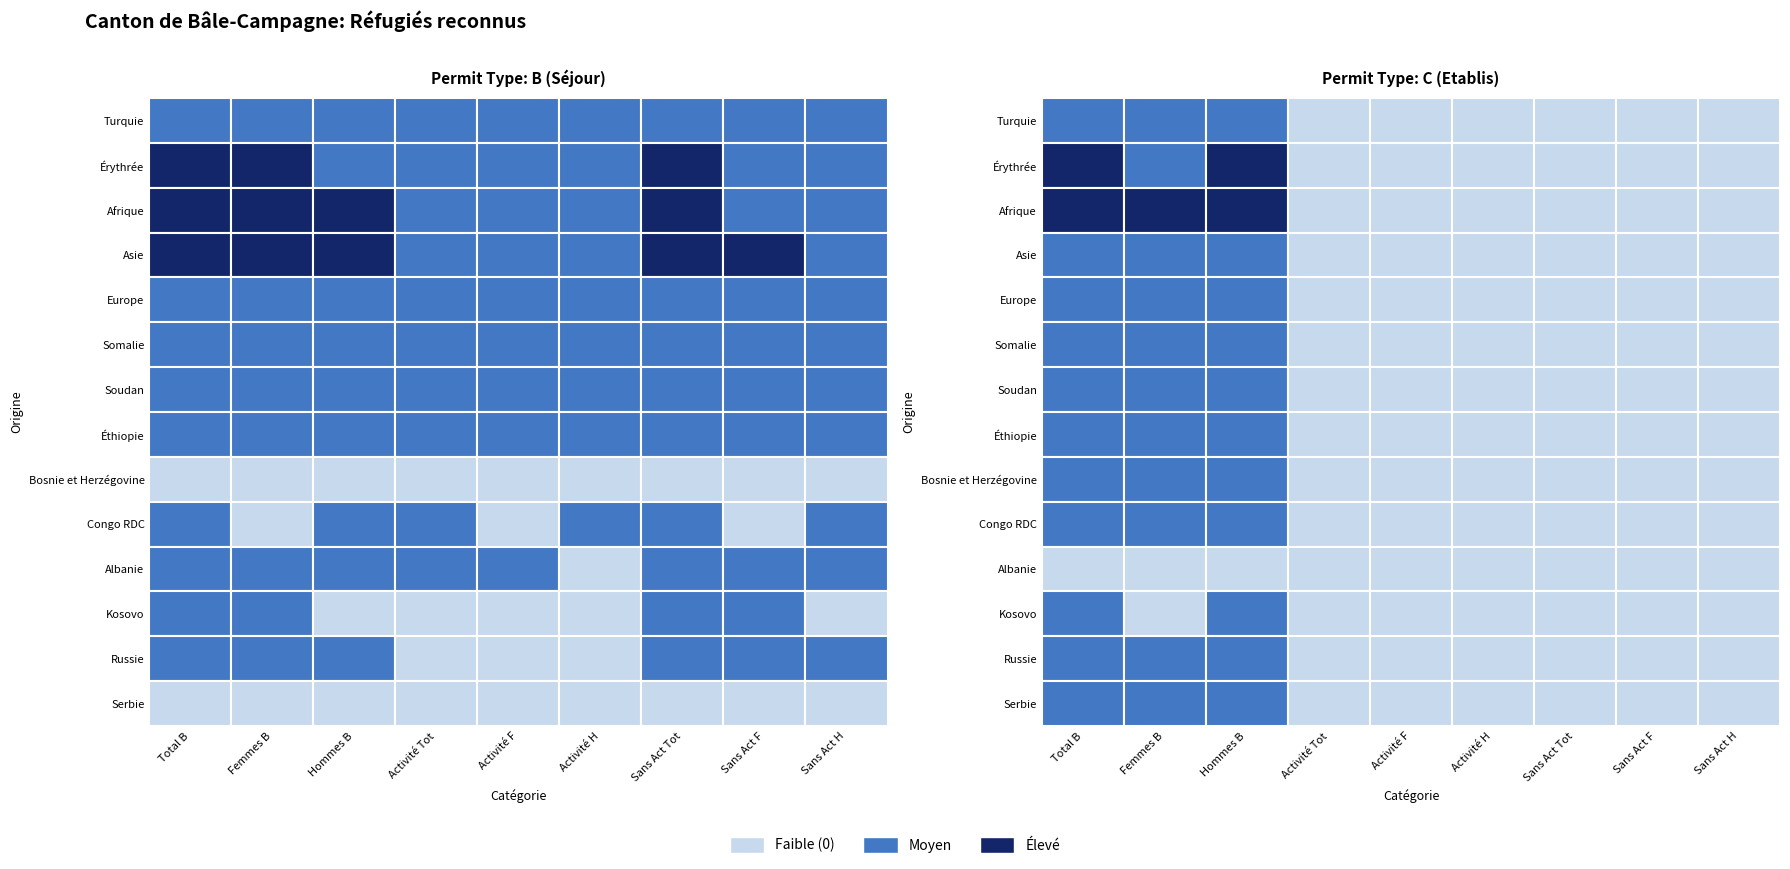

What is the average value of the Somalie series?

10